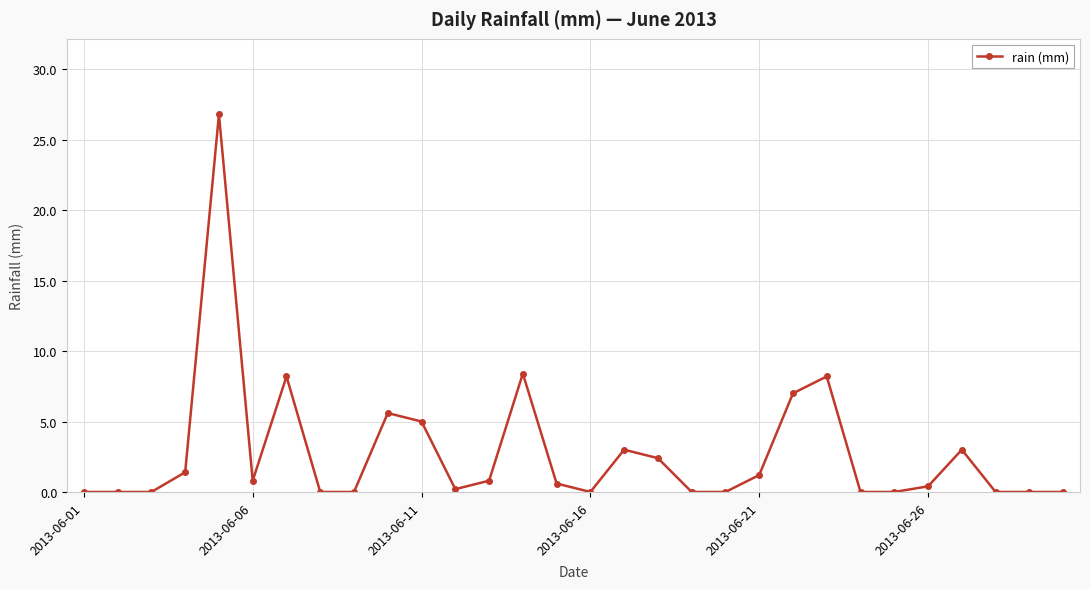

What is the sum of all values?

83.0